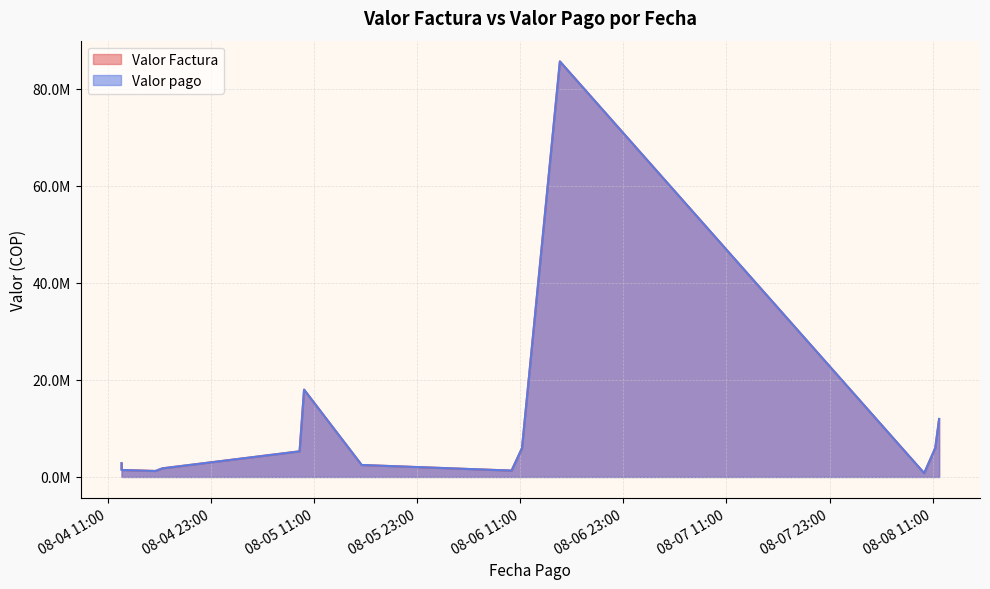

Reading right to left, list all the values displayed in this chart.

Valor Factura: 11952408.9	5976204.5	778163.4	85658349.1	5941063.1	1308402.7	2465781.0	17997732.4	5279513.0	1774369.0	1227043.8	1405840.4	1440653.0	2836657.0
Valor pago: 11952408.9	5976204.5	778163.4	85658349.1	5941063.1	1308402.7	2465781.0	17997732.4	5279513.0	1774369.0	1227043.8	1405840.4	1440653.0	2836657.0